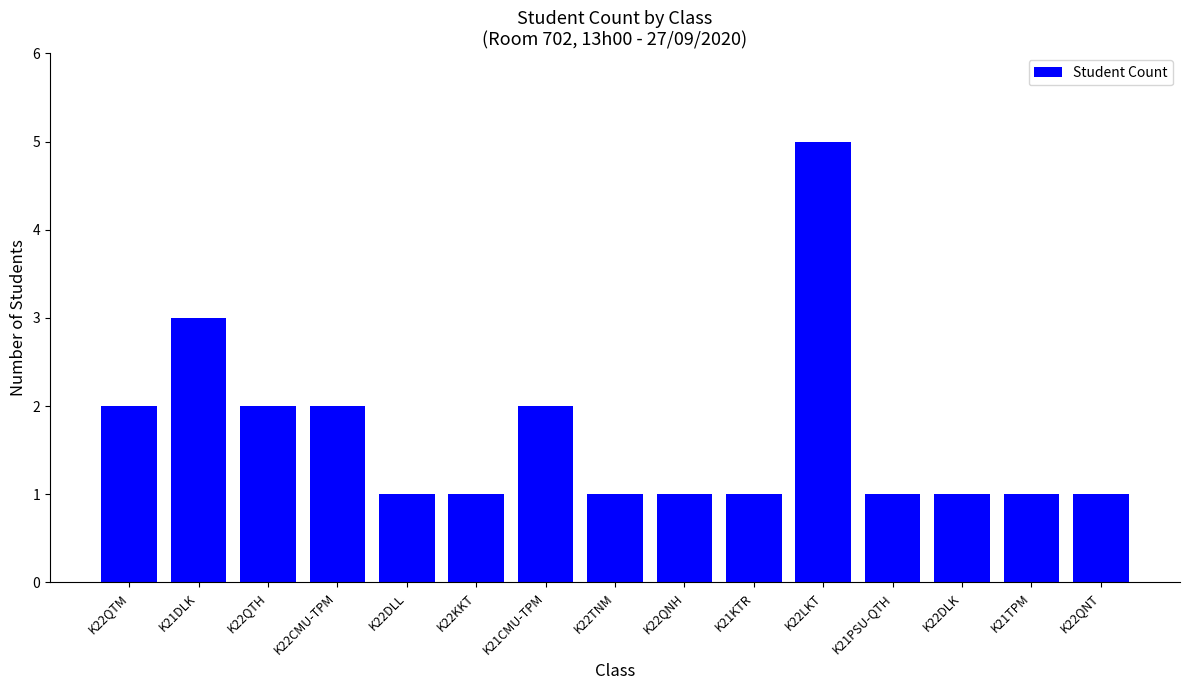

Reading right to left, list all the values displayed in this chart.

1	1	1	1	5	1	1	1	2	1	1	2	2	3	2